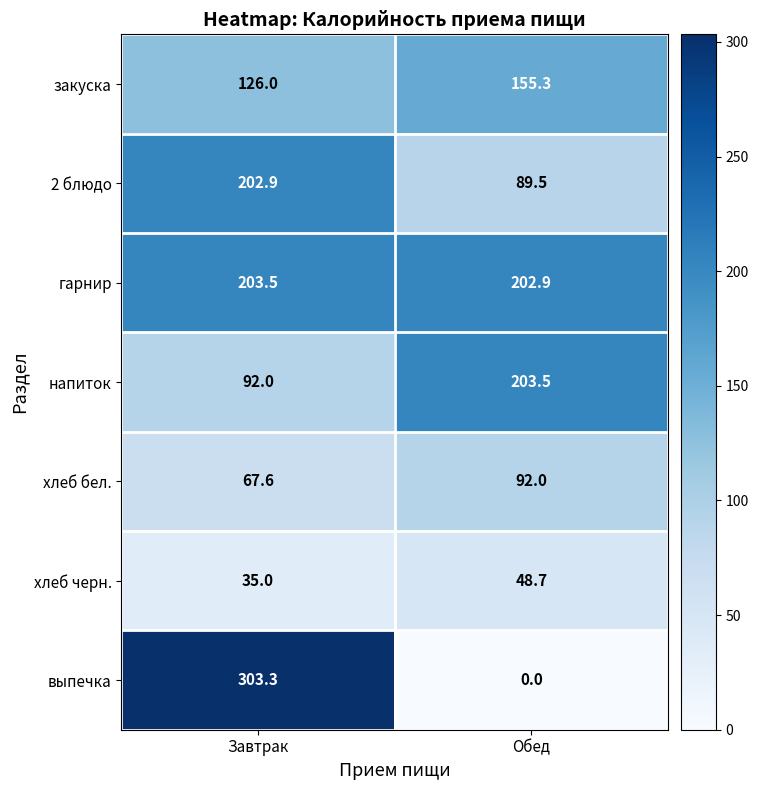

List the labels in order of закуска value, largest first.

Обед, Завтрак